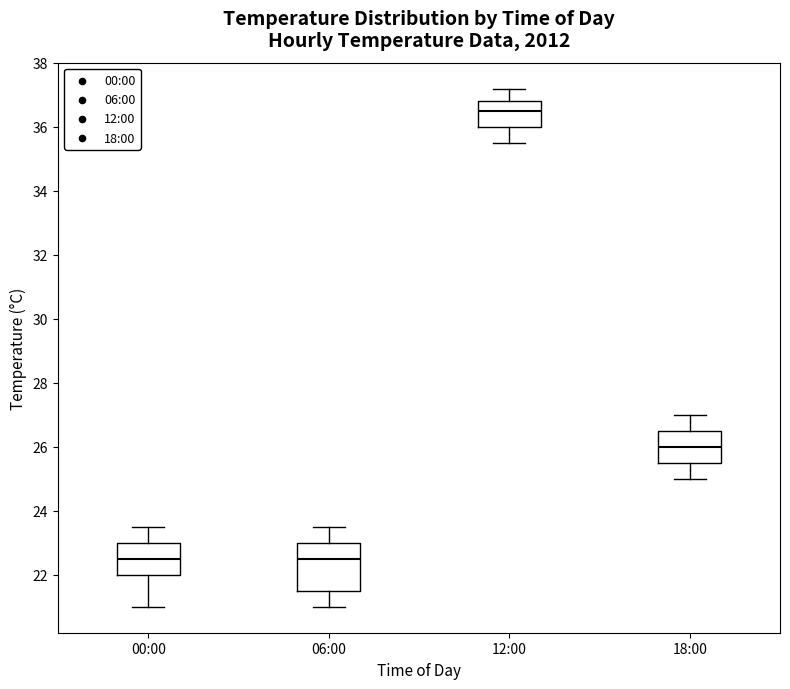

Reading left to right, transcribe this box plot: for each box, give where its median line is, the range the box spans, and where its two whiskers end, as read against the y-axis. The values are not printed on the chart, so give them approximately, as read against the axis.

00:00: median 22.6, box 22.0 to 23.0, whiskers 21.0 to 23.6
06:00: median 22.6, box 21.6 to 23.0, whiskers 21.0 to 23.6
12:00: median 36.6, box 36.0 to 36.8, whiskers 35.6 to 37.2
18:00: median 26.0, box 25.6 to 26.6, whiskers 25.0 to 27.0